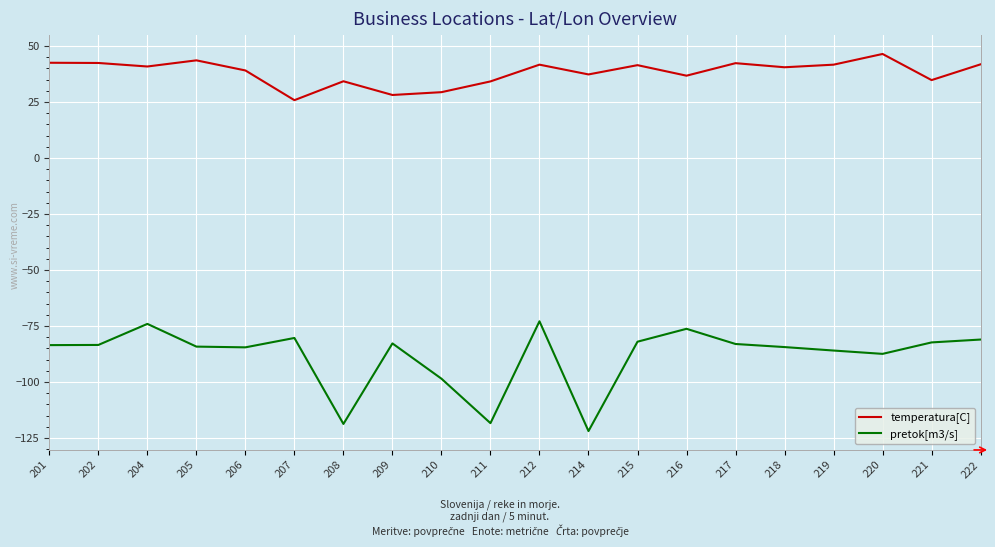

What is the spread (max minus min) of values at 201?

126.1